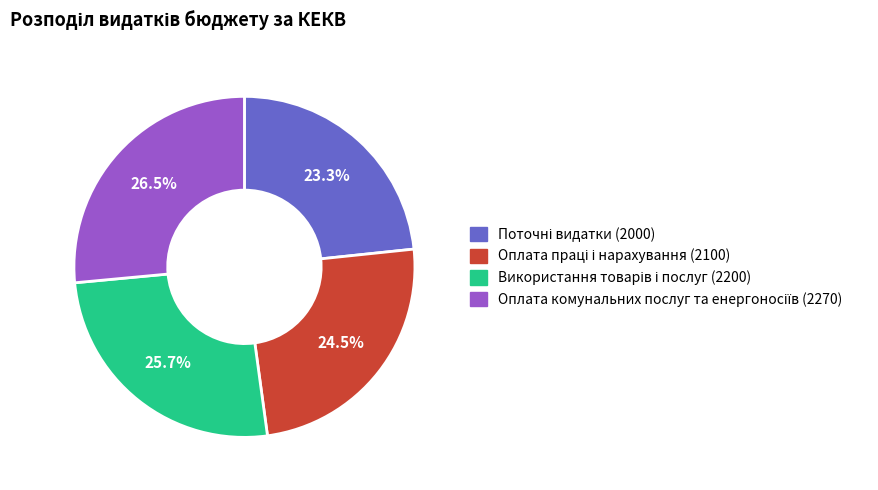

How many slices are in this pie chart?

4